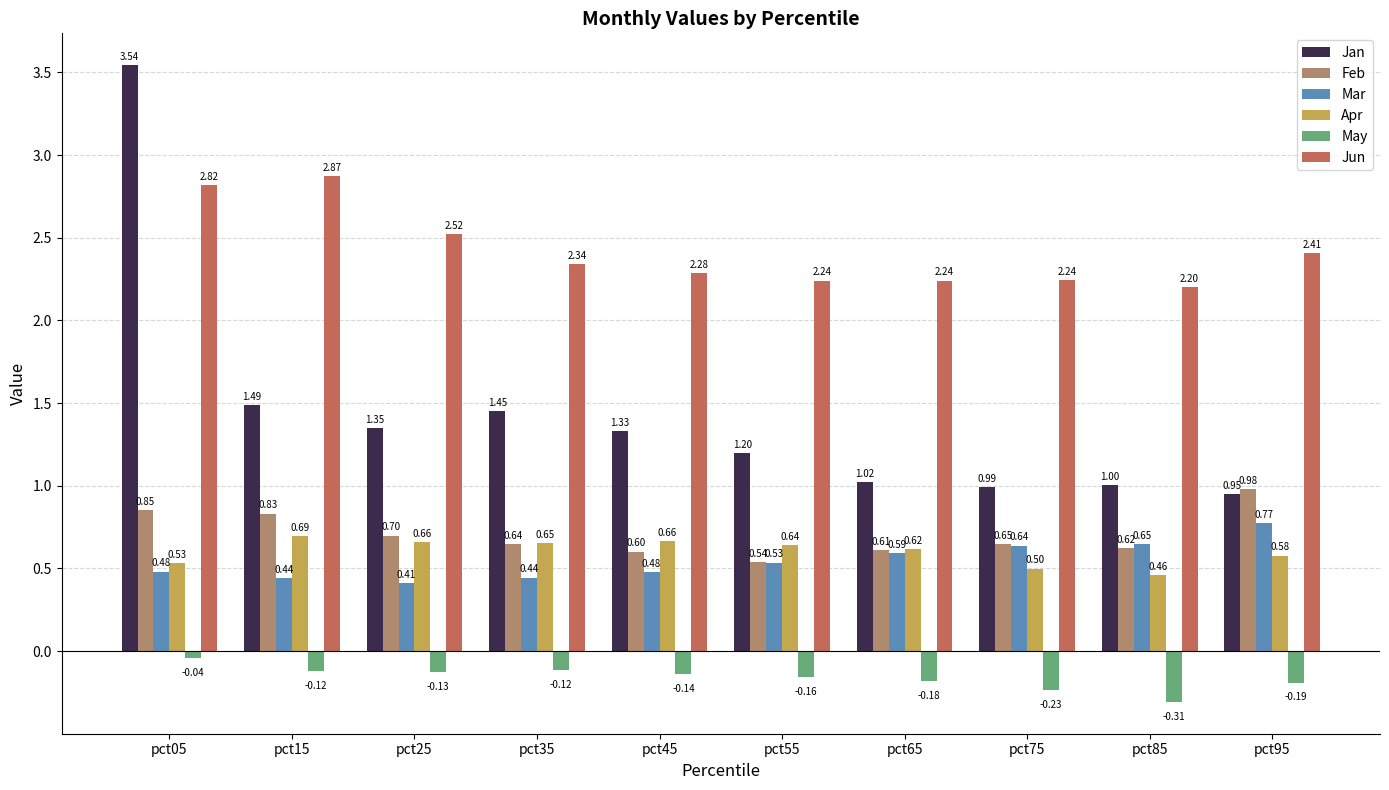

Which series has the largest range (max minus min)?

Jan